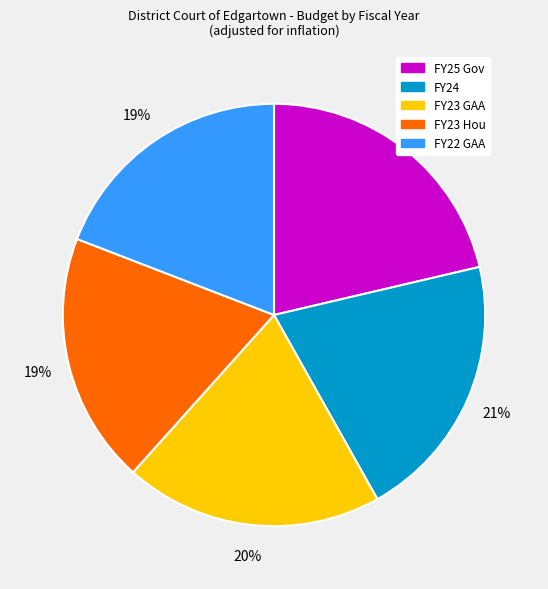

Is there a majority slice in this chart?

No